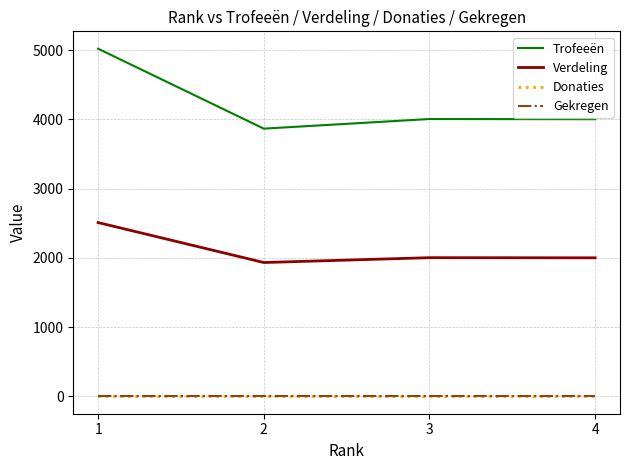

How many lines are shown in the chart?

4